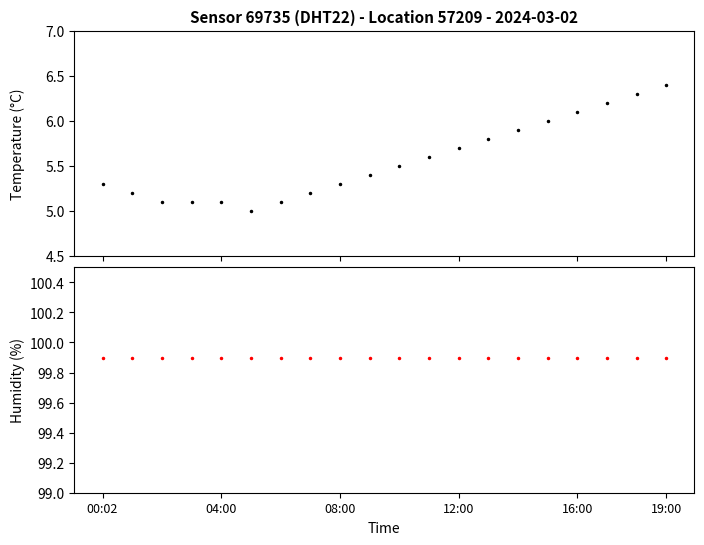

Which series has the largest total across all categories?

humidity